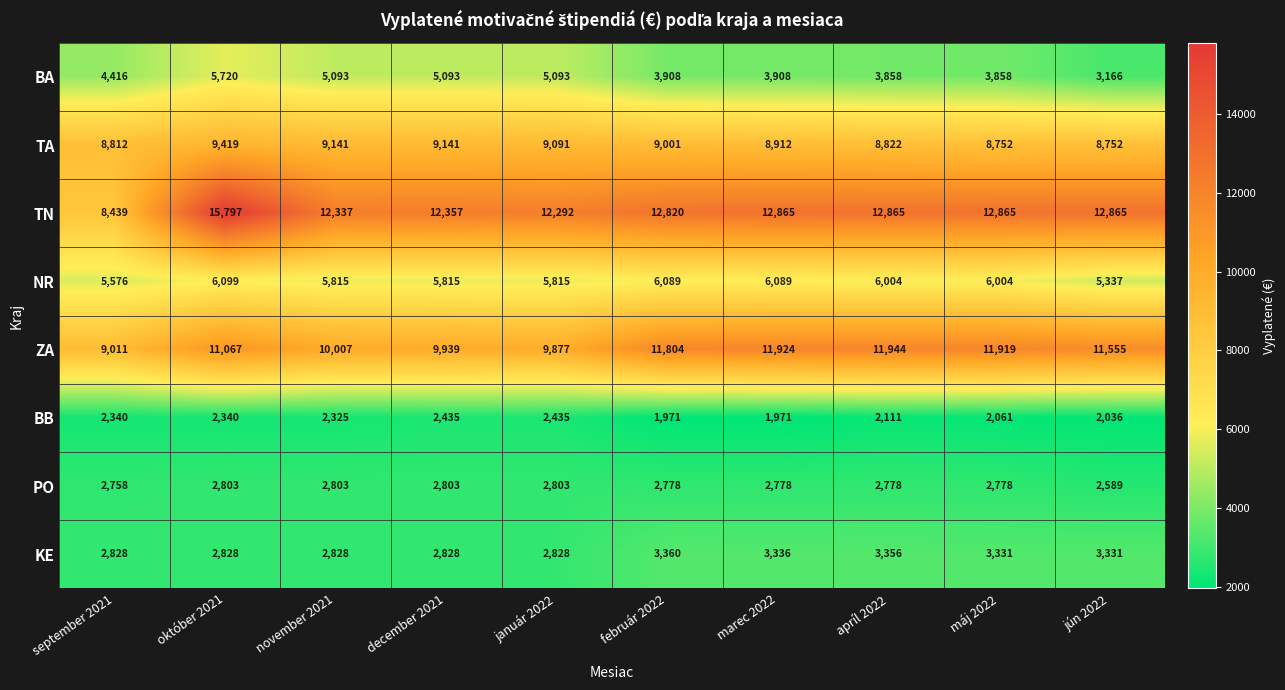

What is the minimum value for NR?

5337